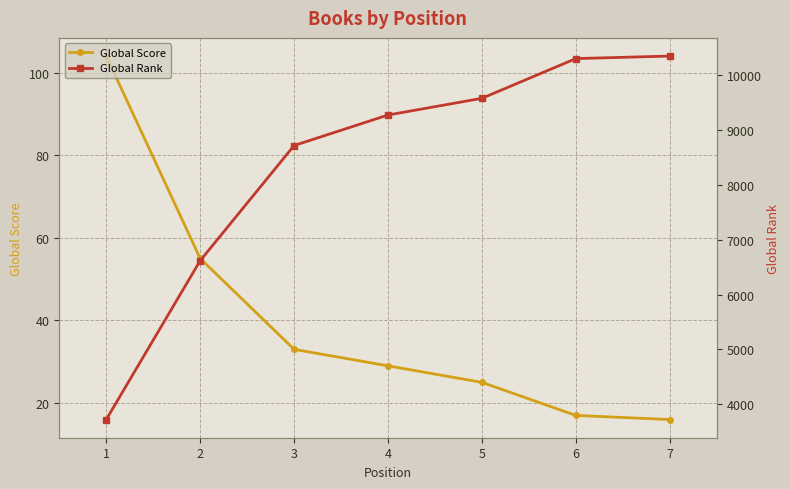

What is the sum of all Global Score values?

279